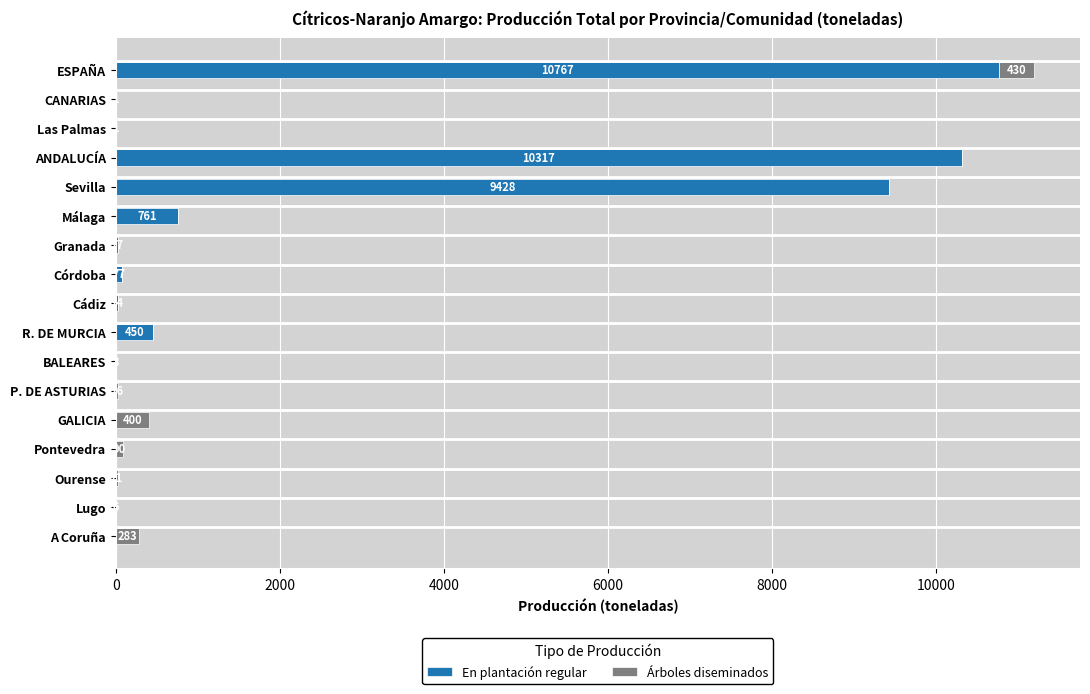

The En plantación regular series shows 0 at A Coruña. True or false?

True